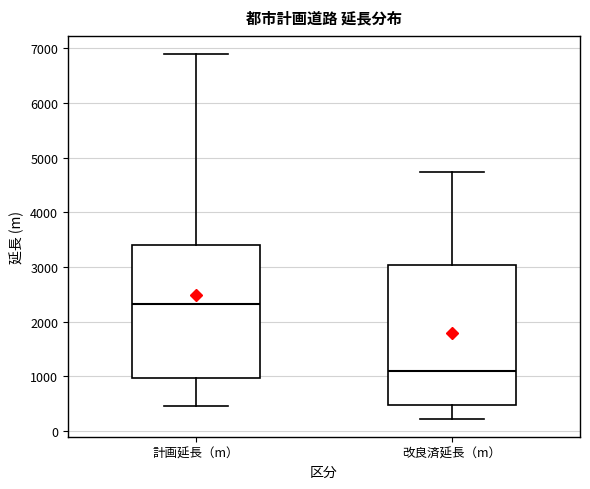

Where does the upper whisker of the box for 計画延長（m） end on the y-axis? The values are not printed on the chart, so give them approximately, as read against the axis.

6900